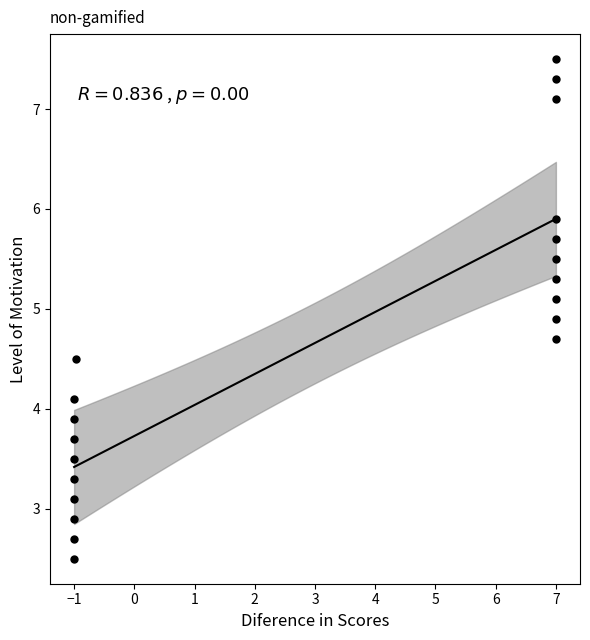

What is the range of Y values (max minus min)?

5.0